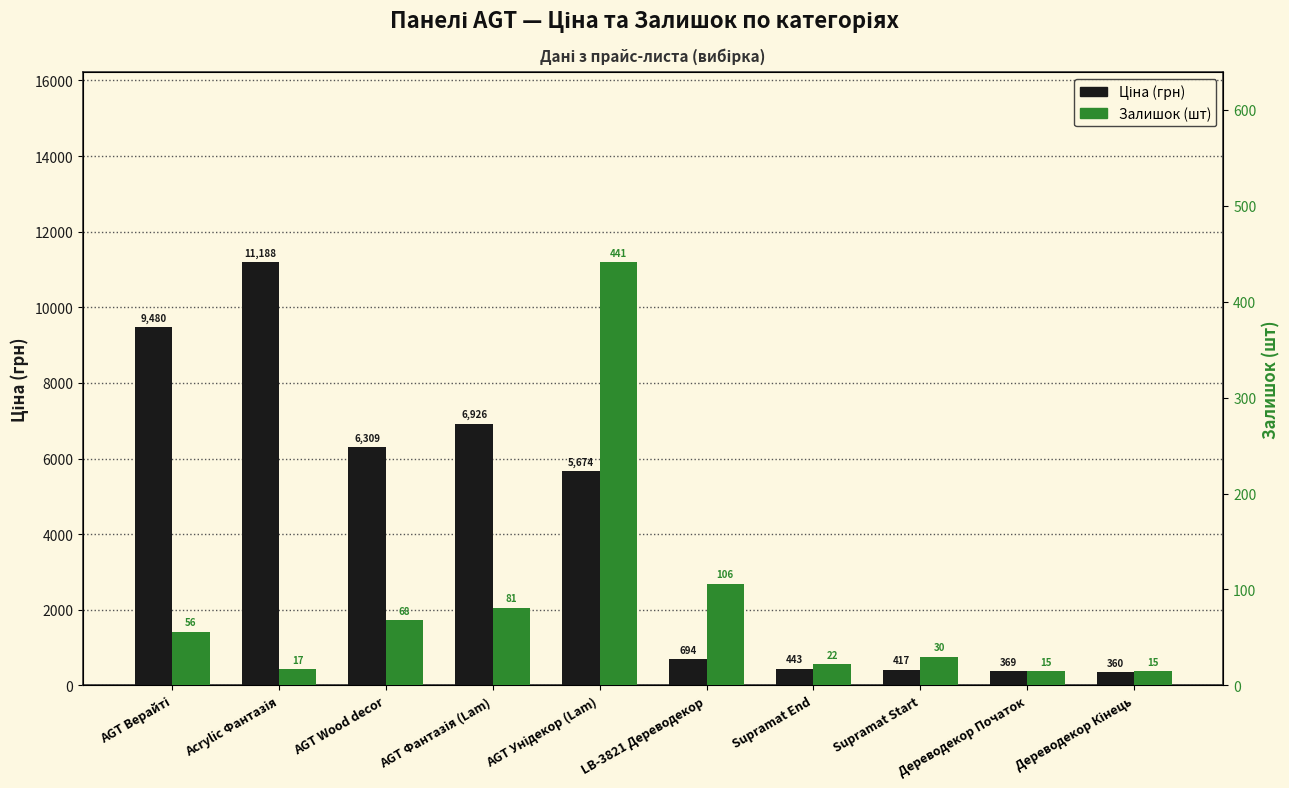

List the series in order of their peak value, highest first.

Ціна (грн), Залишок (шт)